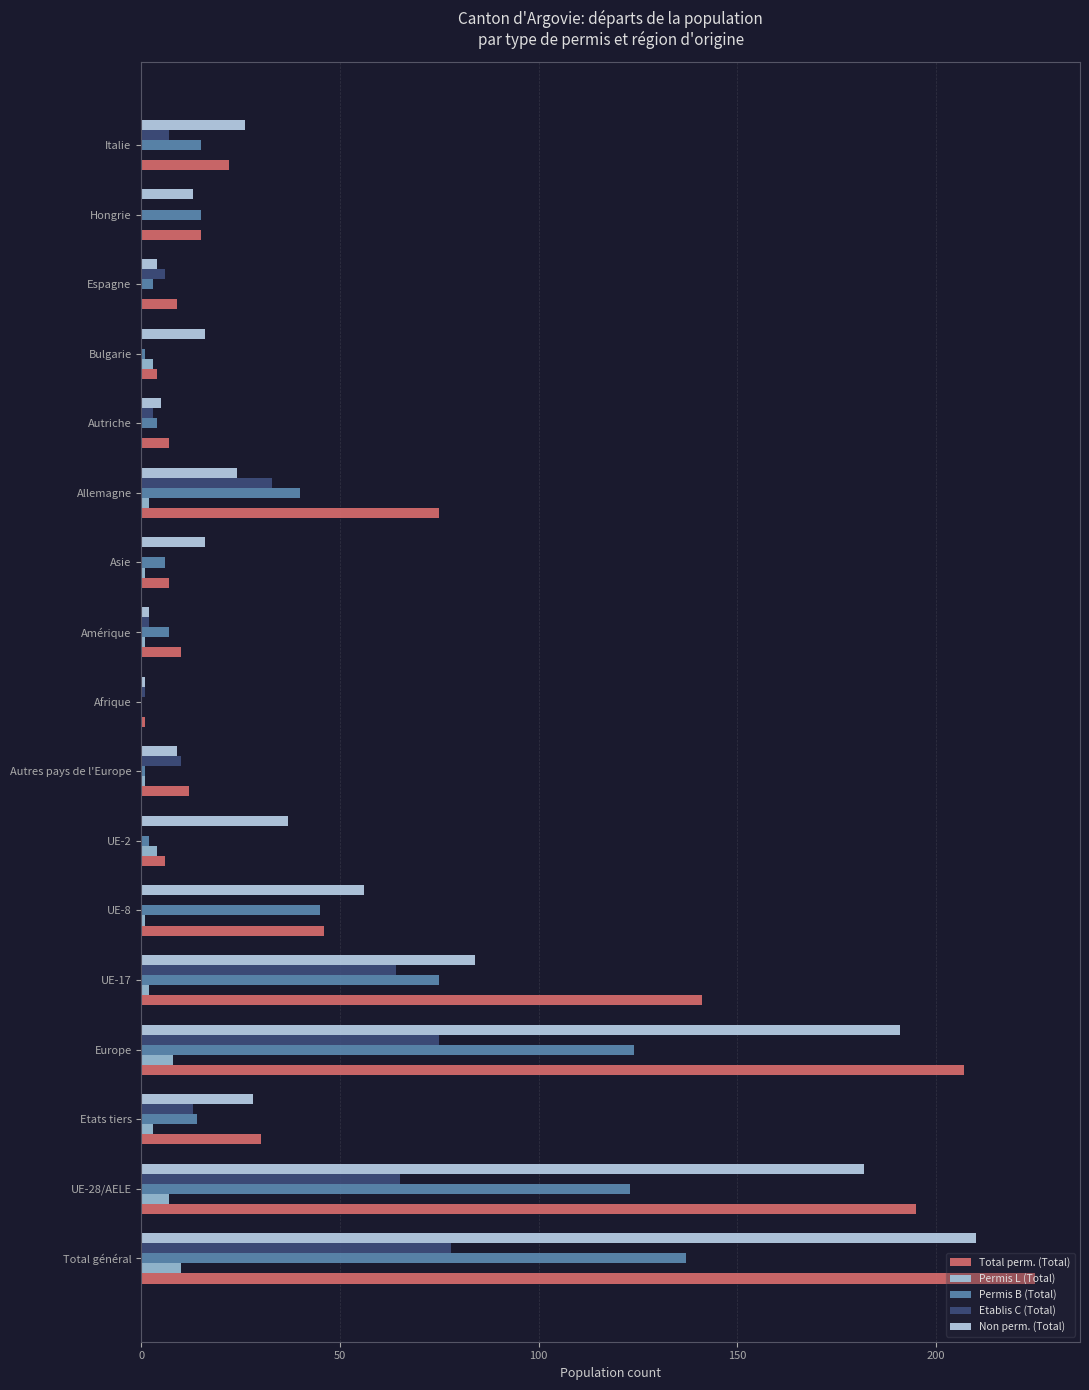

Which series has the largest total across all categories?

Total perm. (Total)